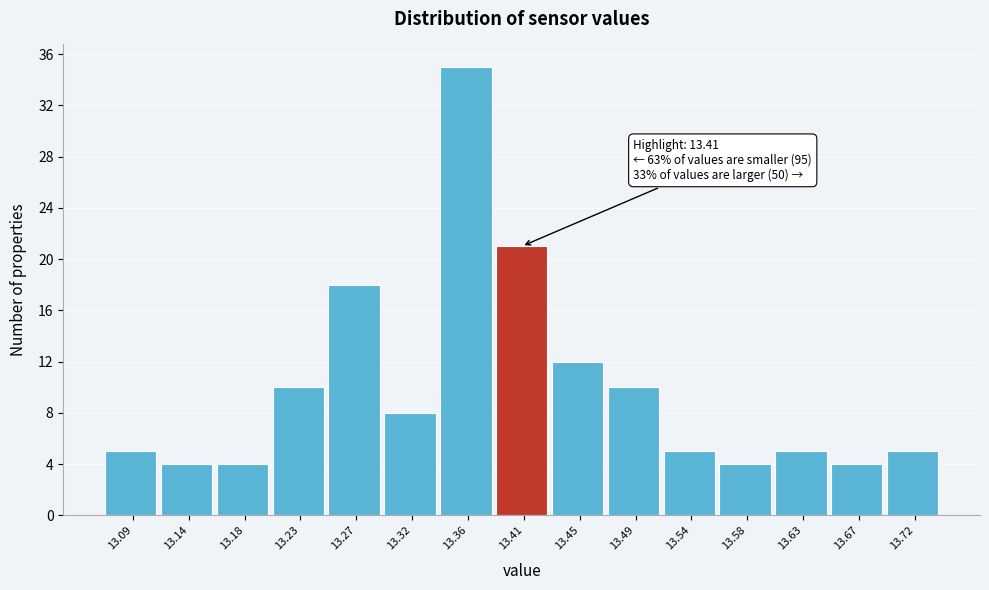

Over which range of the x-axis is the bar tallest?

13.340 to 13.385